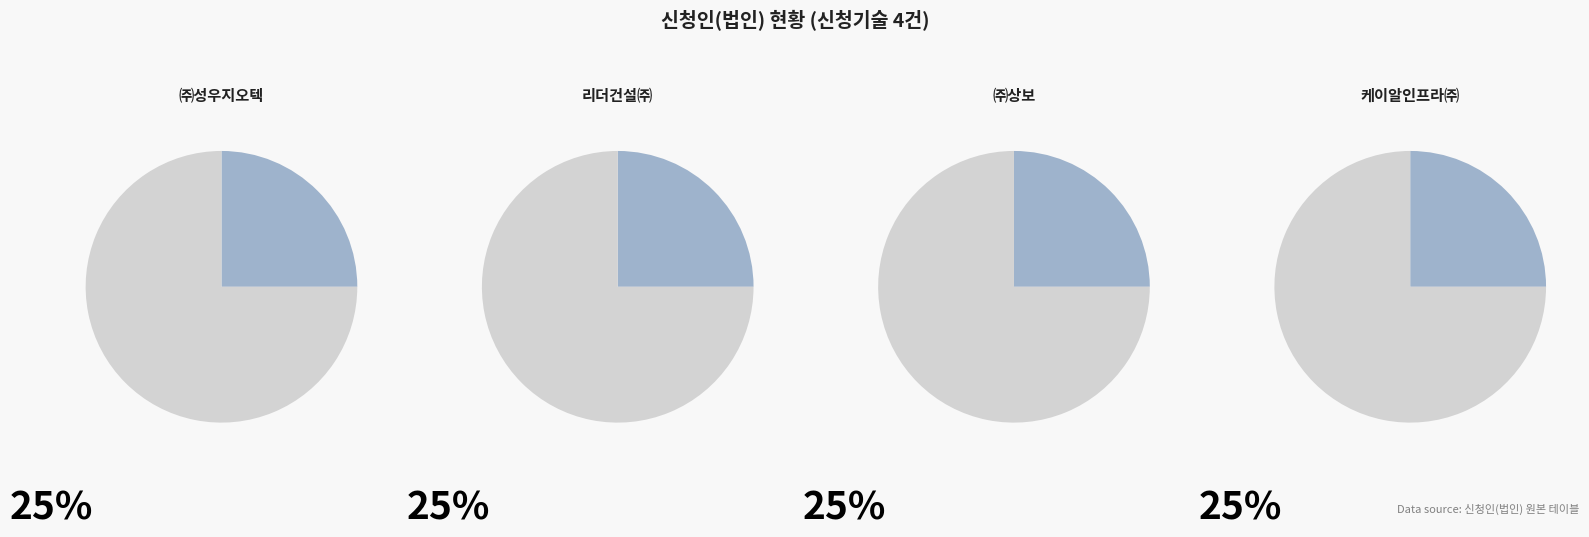

How many segments does this pie chart have?

4